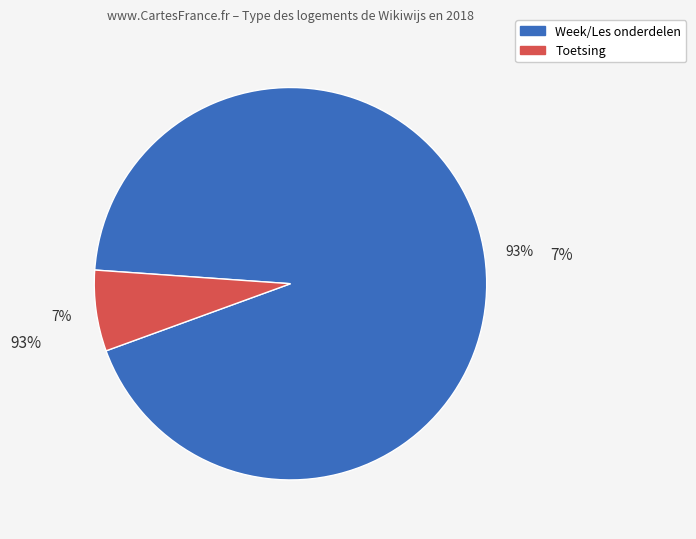

To the nearest percent, what is the average slice percentage?

50%